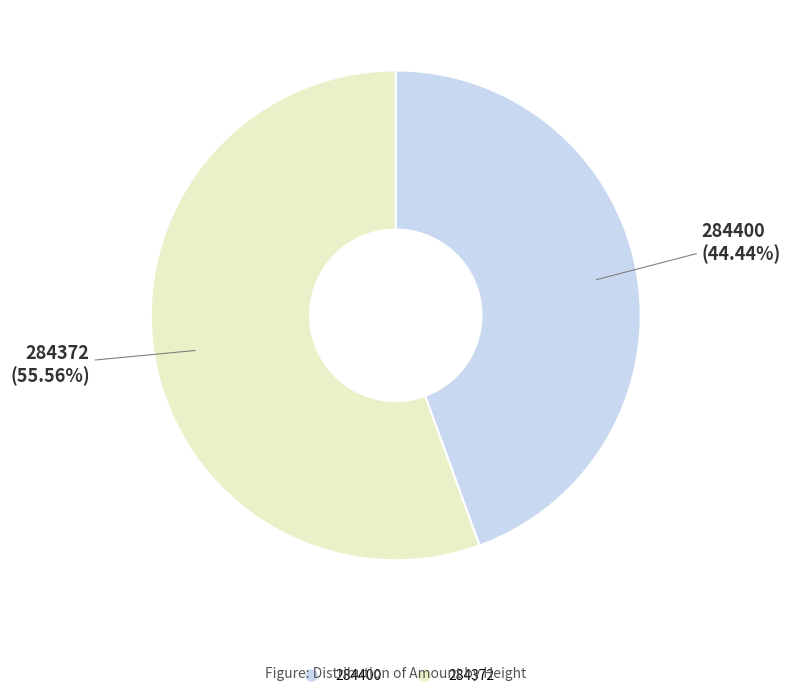

Which has a higher value, 284400 or 284372?

284372